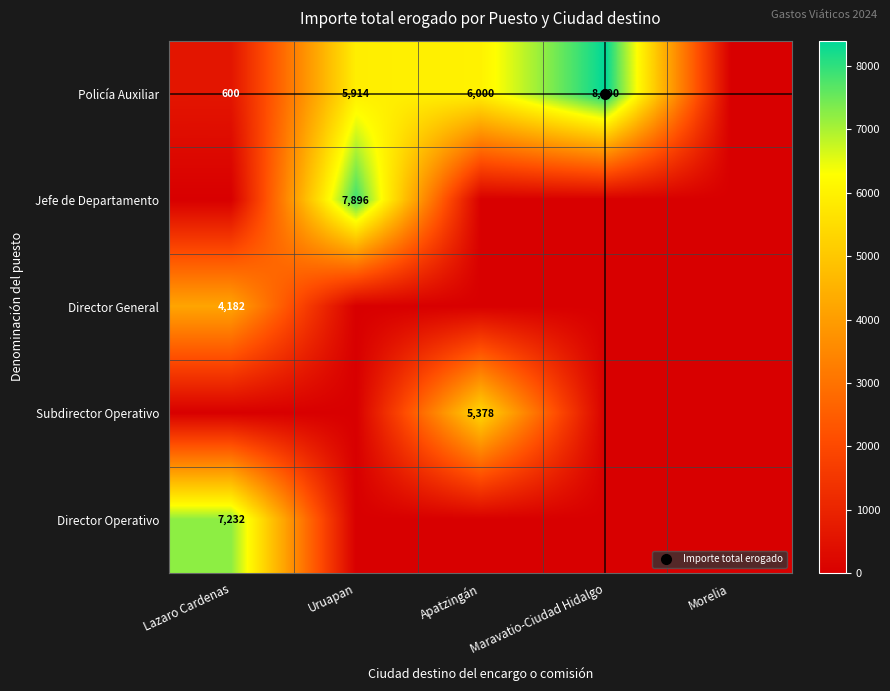

How many values in the Subdirector Operativo series exceed 0?

1